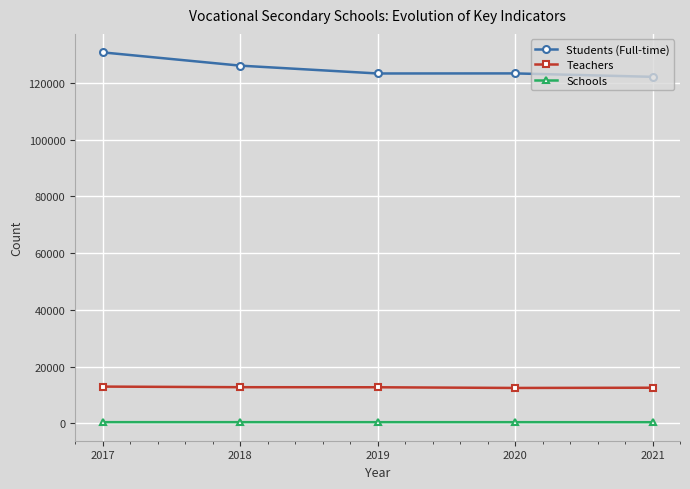

Which series has the largest range (max minus min)?

Students (Full-time)